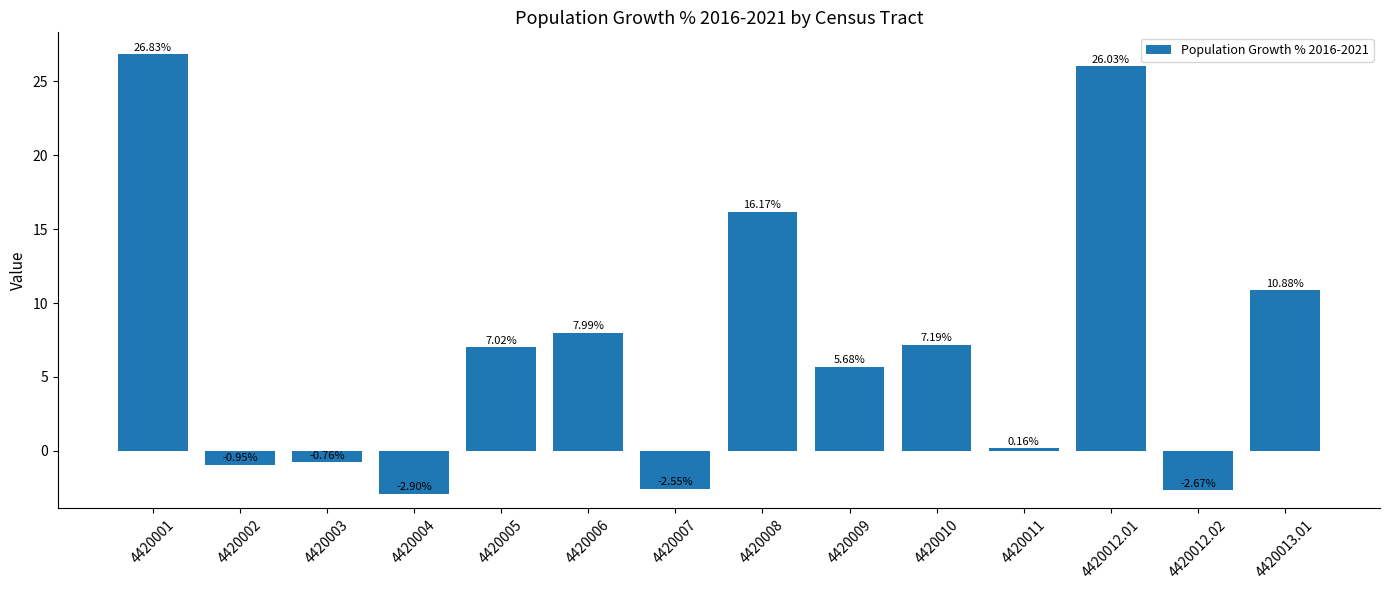

What is the average value?

7.0